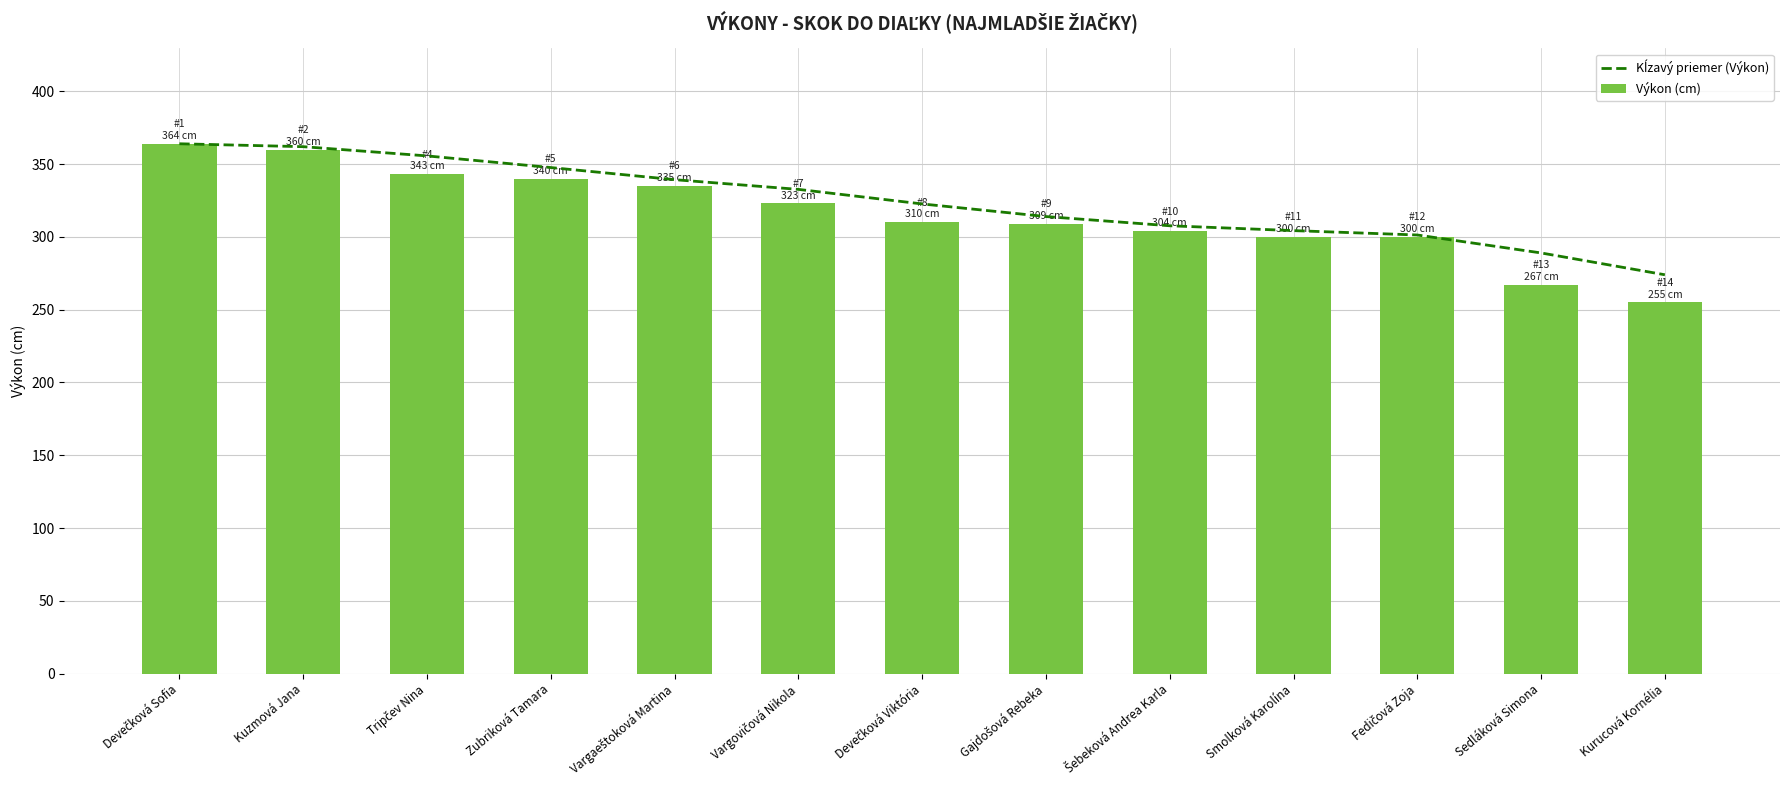

Reading left to right, what are all the values shown in this chart?

Kĺzavý priemer (Výkon): Devečková Sofia=364.0	Kuzmová Jana=362.0	Tripčev Nina=355.7	Zubriková Tamara=347.7	Vargaeštoková Martina=339.3	Vargovičová Nikola=332.7	Devečková Viktória=322.7	Gajdošová Rebeka=314.0	Šebeková Andrea Karla=307.7	Smolková Karolína=304.3	Fedičová Zoja=301.3	Sedláková Simona=289.0	Kurucová Kornélia=274.0
Výkon (cm): Devečková Sofia=364.0	Kuzmová Jana=360.0	Tripčev Nina=343.0	Zubriková Tamara=340.0	Vargaeštoková Martina=335.0	Vargovičová Nikola=323.0	Devečková Viktória=310.0	Gajdošová Rebeka=309.0	Šebeková Andrea Karla=304.0	Smolková Karolína=300.0	Fedičová Zoja=300.0	Sedláková Simona=267.0	Kurucová Kornélia=255.0